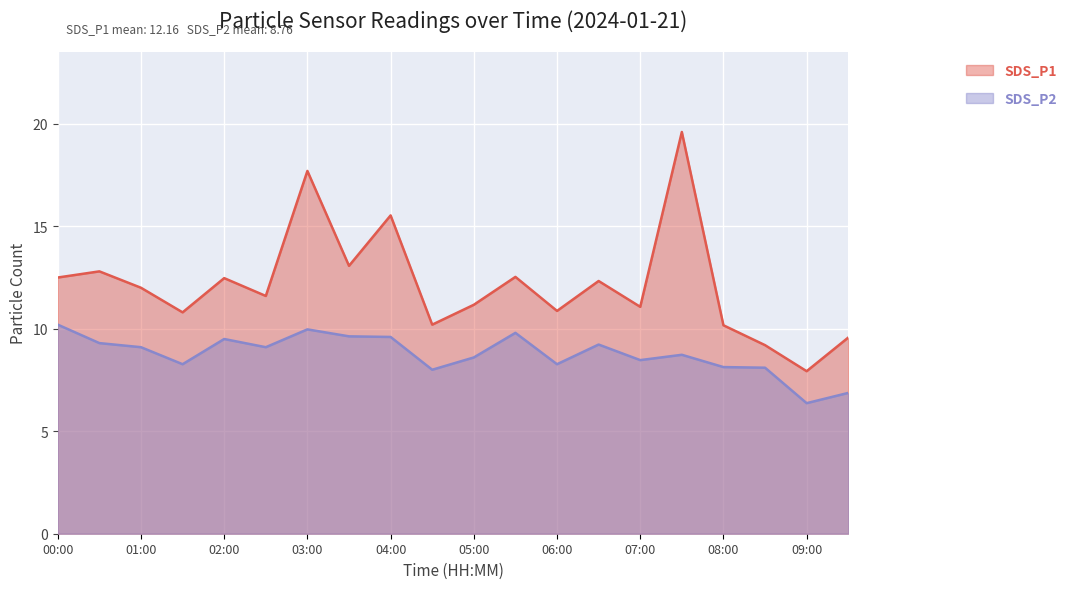

True or false: SDS_P2 has a value of 9.3 at 00:30.

True